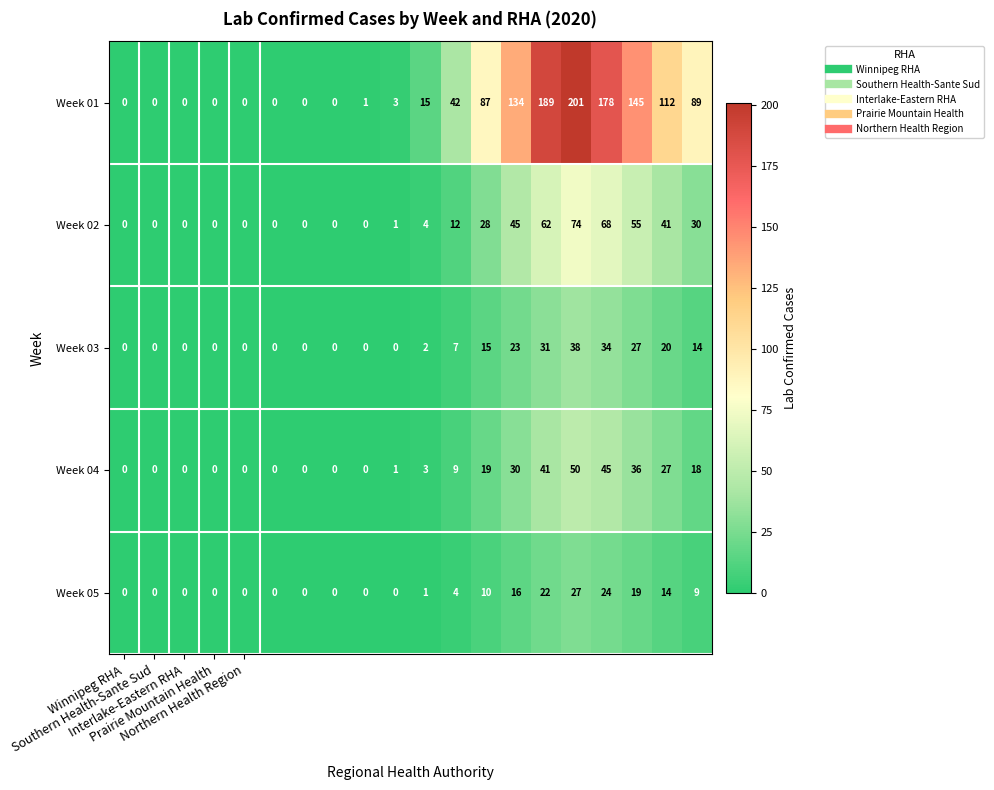

What is the difference between the second highest and minimum values in the Week 04 series?

45